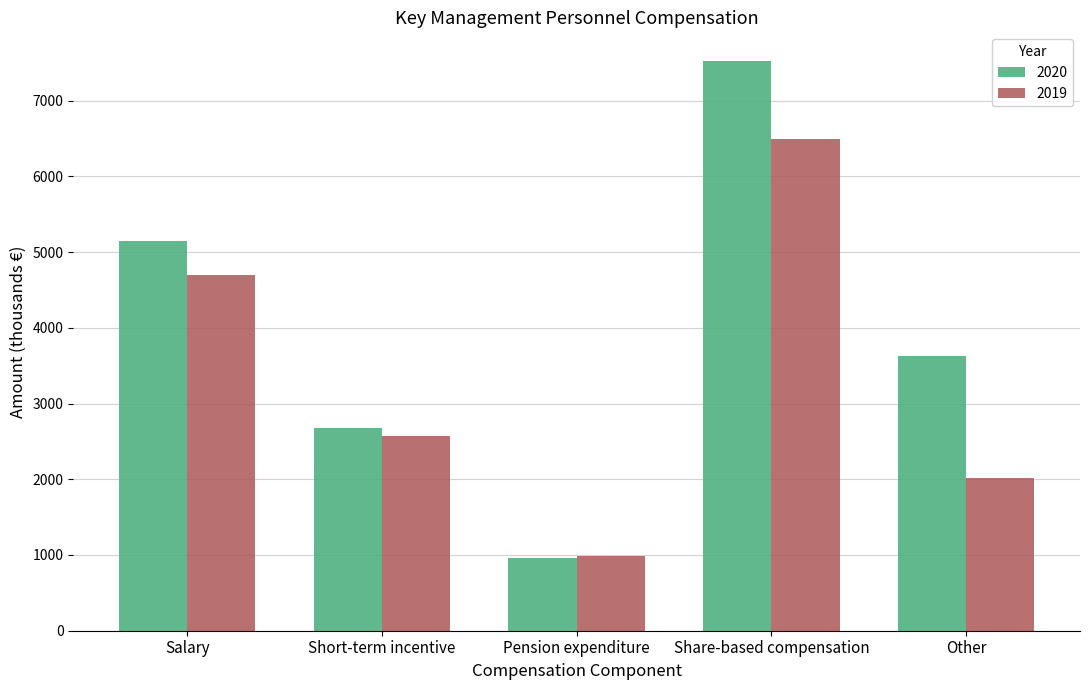

Reading left to right, what are all the values shown in this chart?

2020: 5145	2679	956	7526	3628
2019: 4695	2565	982	6494	2022